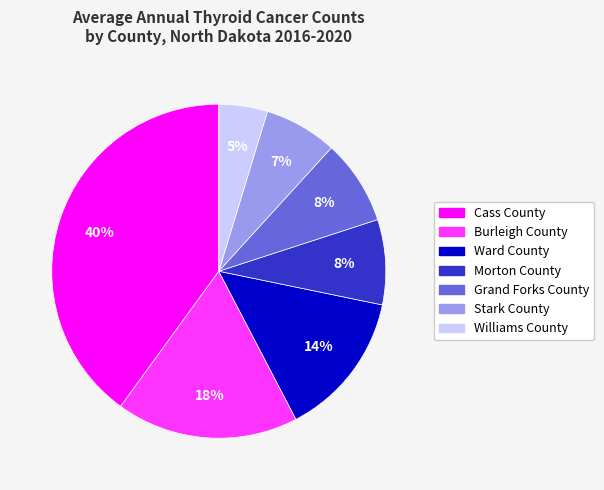

Do Ward County and Burleigh County together represent more than half of the pie?

No